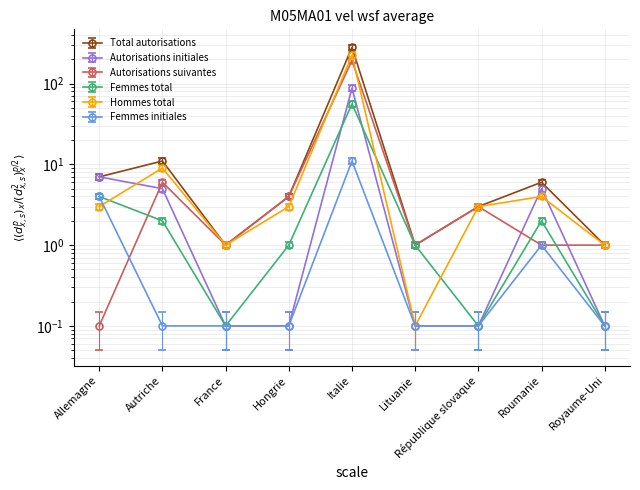

What is the difference between the maximum and second lowest values in the Femmes total series?

51.5